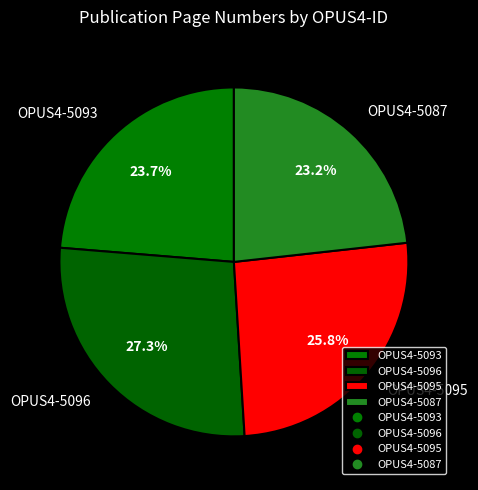

How many slices are in this pie chart?

4